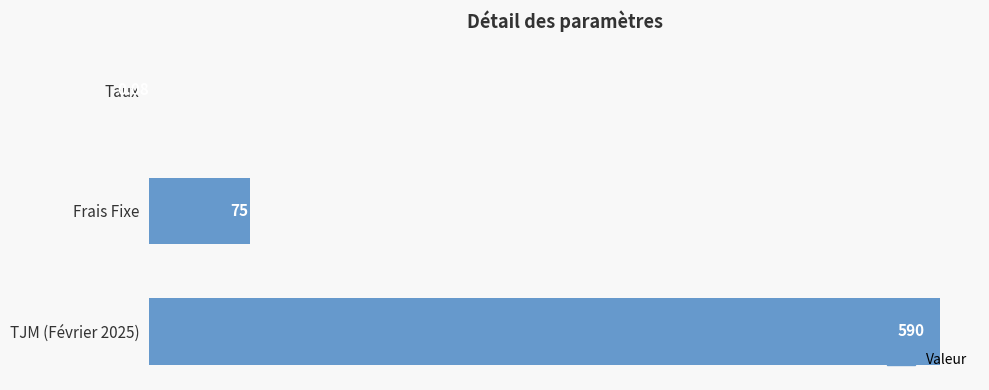

What is the change in value from Frais Fixe to TJM (Février 2025)?

+515.0